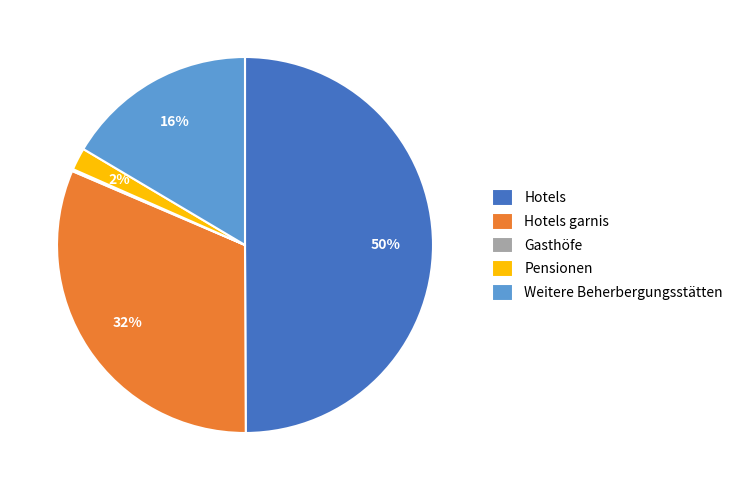

Does Weitere Beherbergungsstätten represent more than half of the total?

No